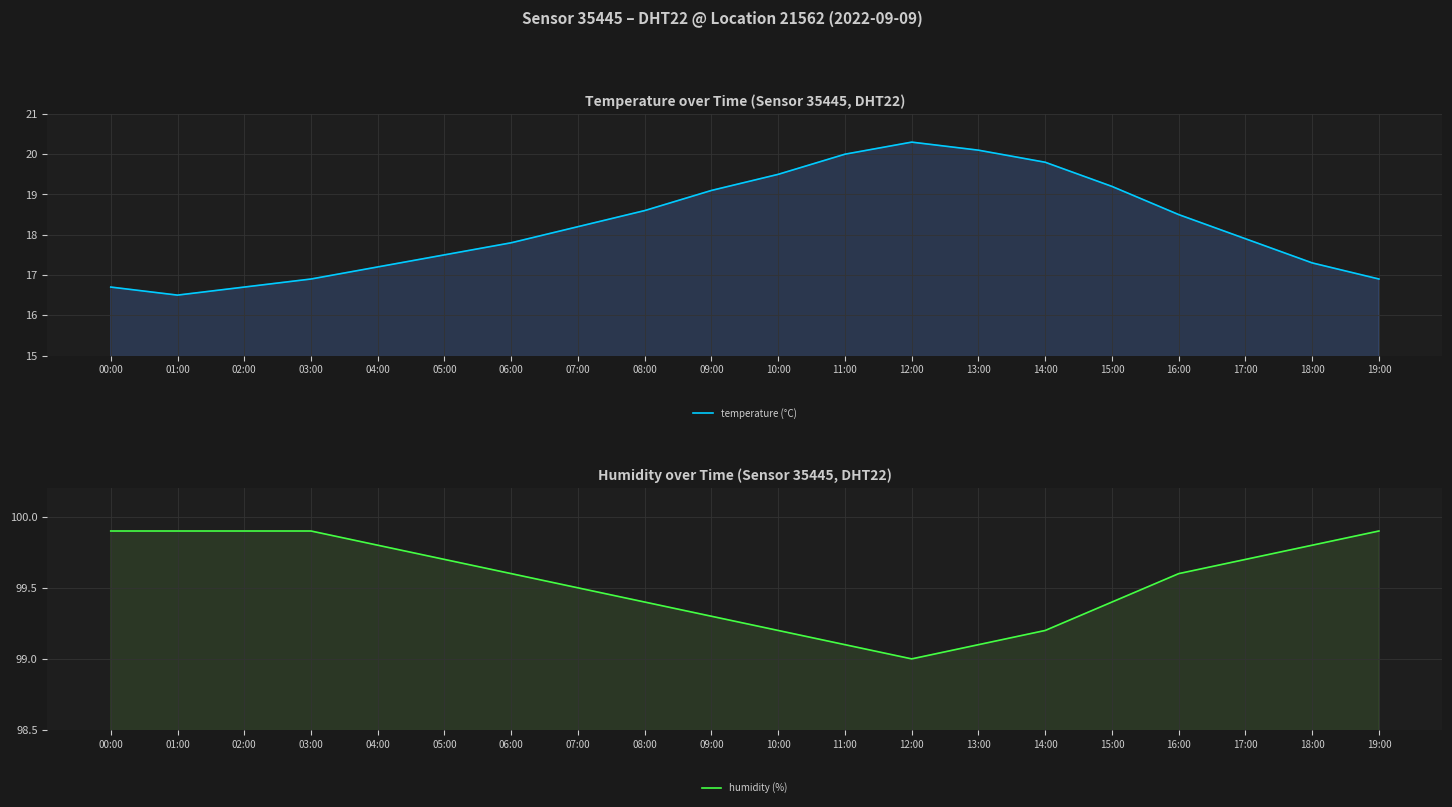

Reading left to right, list all the values displayed in this chart.

temperature (°C): 00:00=16.7	01:00=16.5	02:00=16.7	03:00=16.9	04:00=17.2	05:00=17.5	06:00=17.8	07:00=18.2	08:00=18.6	09:00=19.1	10:00=19.5	11:00=20.0	12:00=20.3	13:00=20.1	14:00=19.8	15:00=19.2	16:00=18.5	17:00=17.9	18:00=17.3	19:00=16.9
humidity (%): 00:00=99.9	01:00=99.9	02:00=99.9	03:00=99.9	04:00=99.8	05:00=99.7	06:00=99.6	07:00=99.5	08:00=99.4	09:00=99.3	10:00=99.2	11:00=99.1	12:00=99.0	13:00=99.1	14:00=99.2	15:00=99.4	16:00=99.6	17:00=99.7	18:00=99.8	19:00=99.9